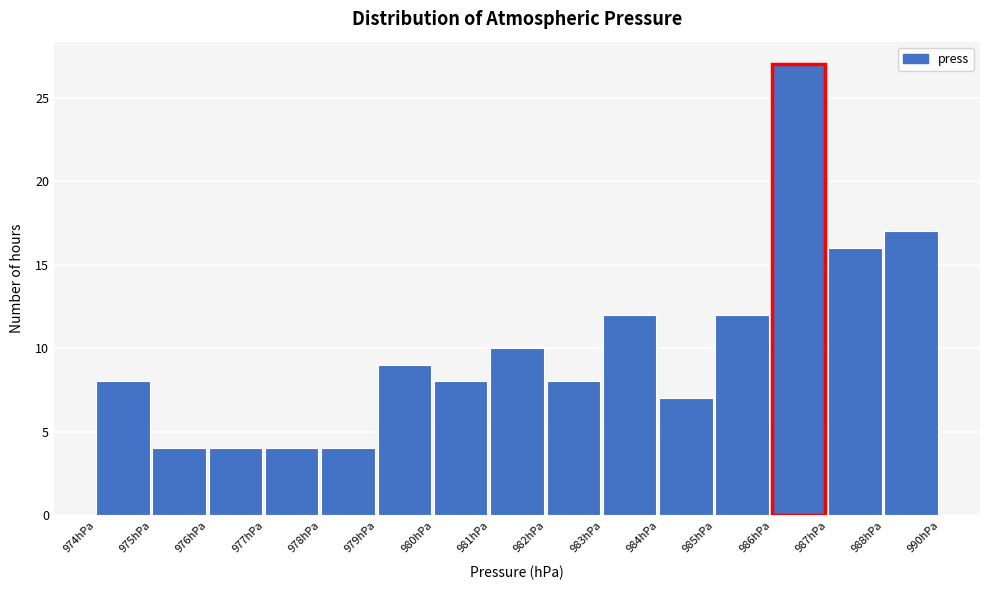

Reading left to right, list all the values displayed in this chart.

8	4	4	4	4	9	8	10	8	12	7	12	27	16	17